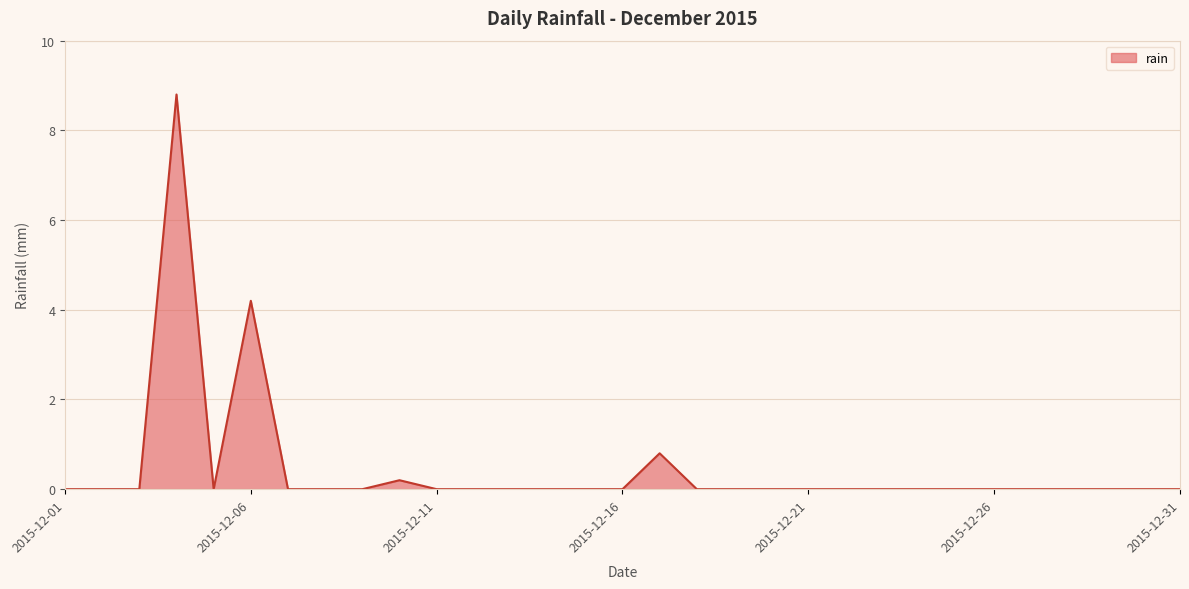

What is the difference between the second highest and minimum values?

4.2